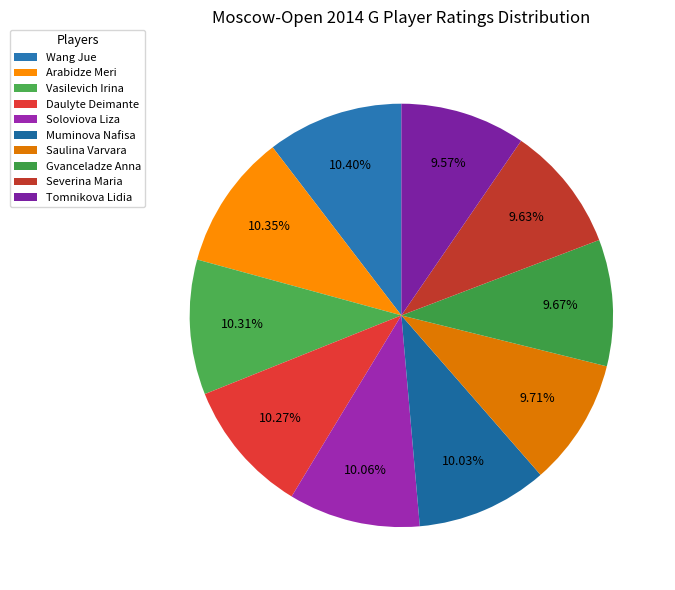

To the nearest percent, what is the difference between the largest and smallest slice percentages?

1%